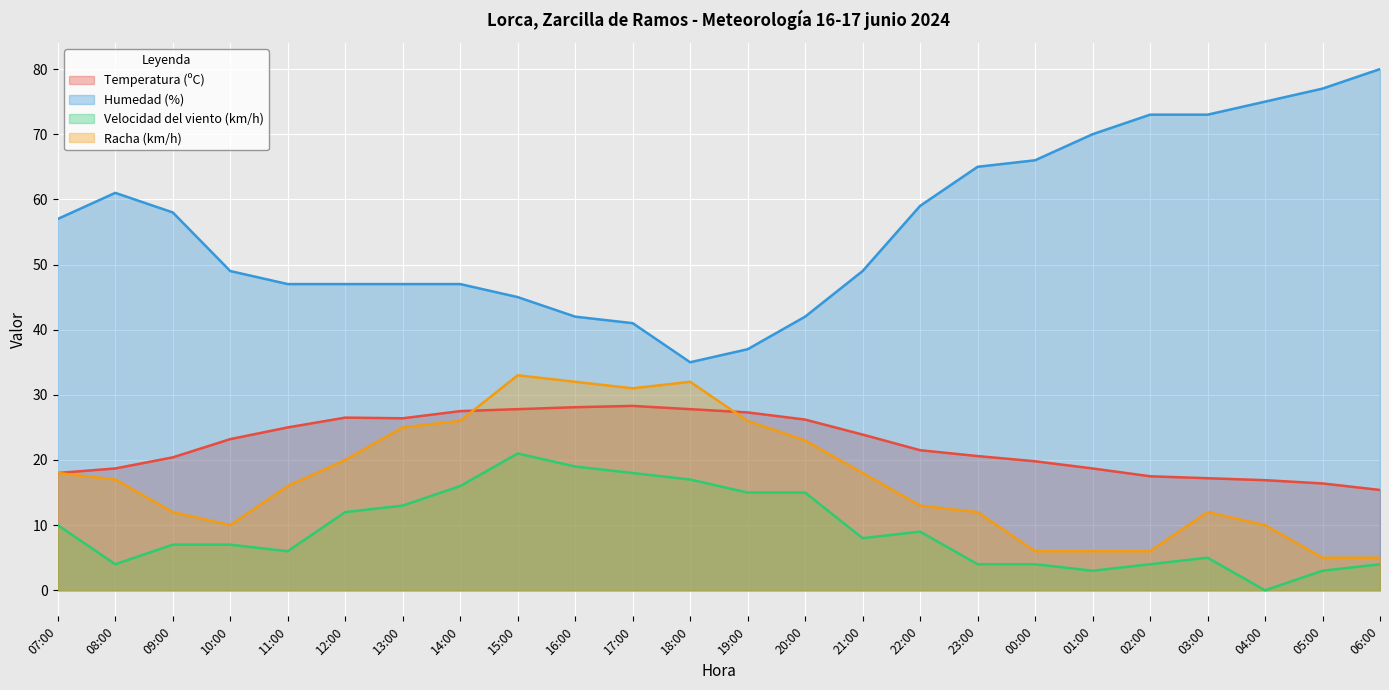

True or false: Racha (km/h) and Velocidad del viento (km/h) cross at least once.

False